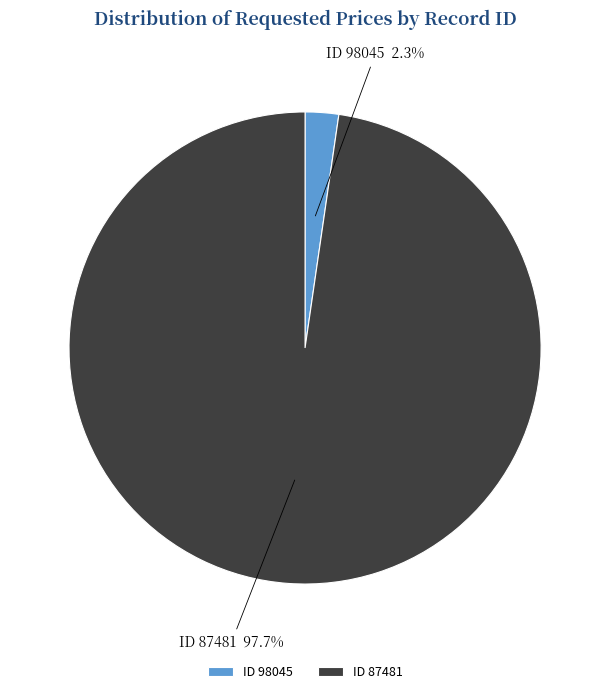

Is there a majority slice in this chart?

Yes